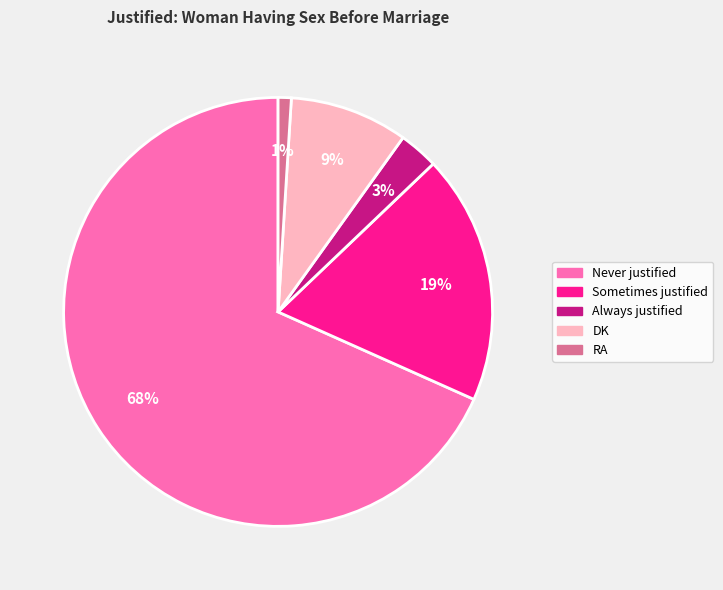

How many segments does this pie chart have?

5